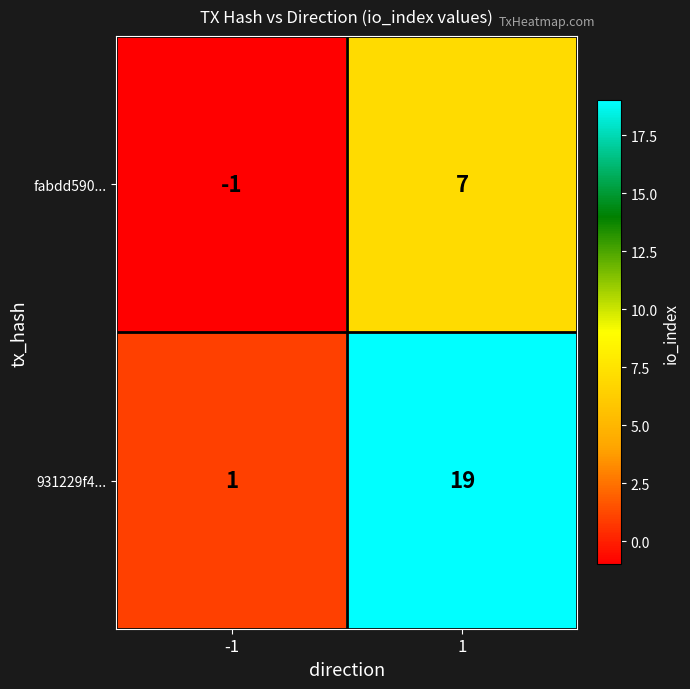

What is the difference between the maximum and minimum values in the fabdd590... series?

8